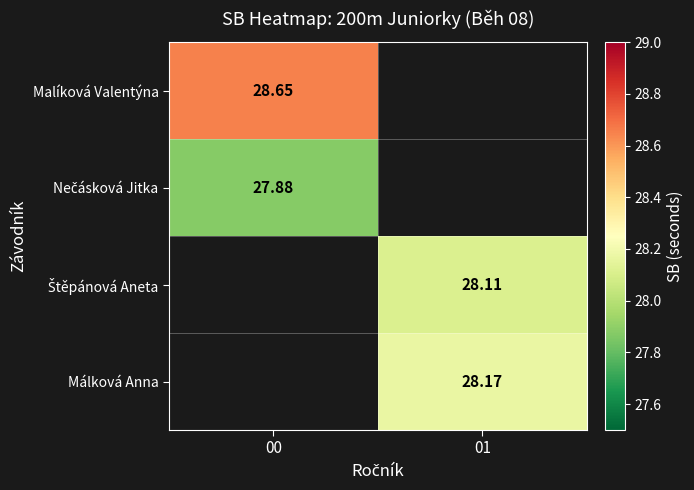

Is the value of Málková Anna at 01 greater than the value of Štěpánová Aneta at 00?

Yes